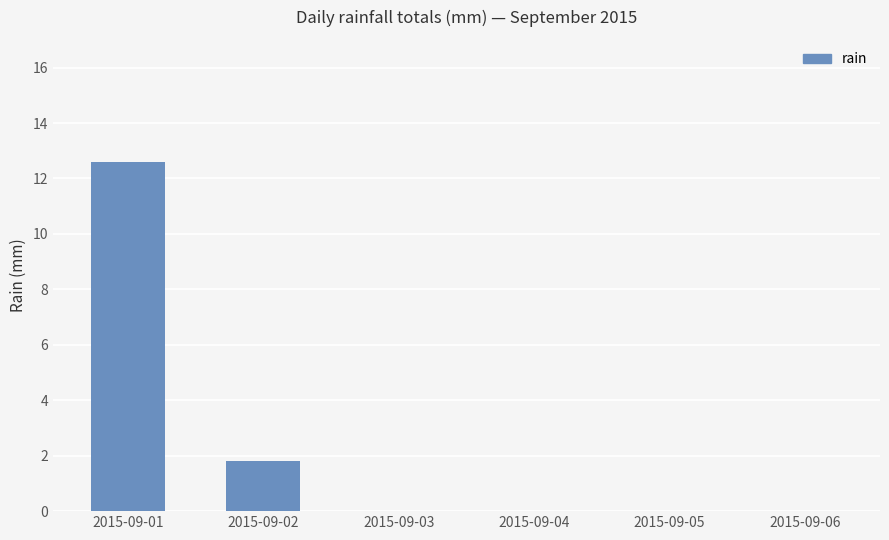

How many series are shown in this chart?

1